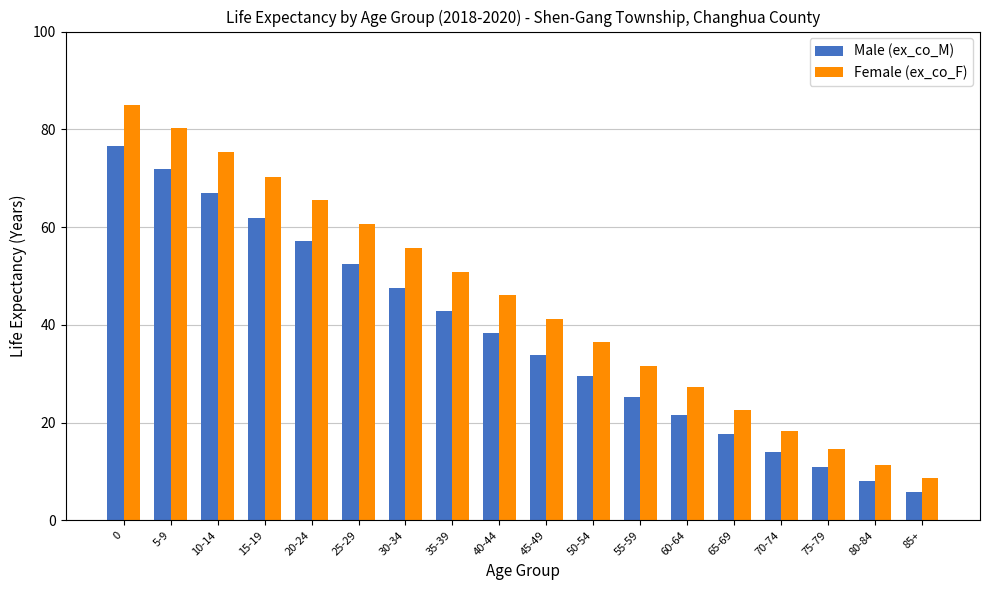

What is the label of the 2nd bar from the left?

5-9